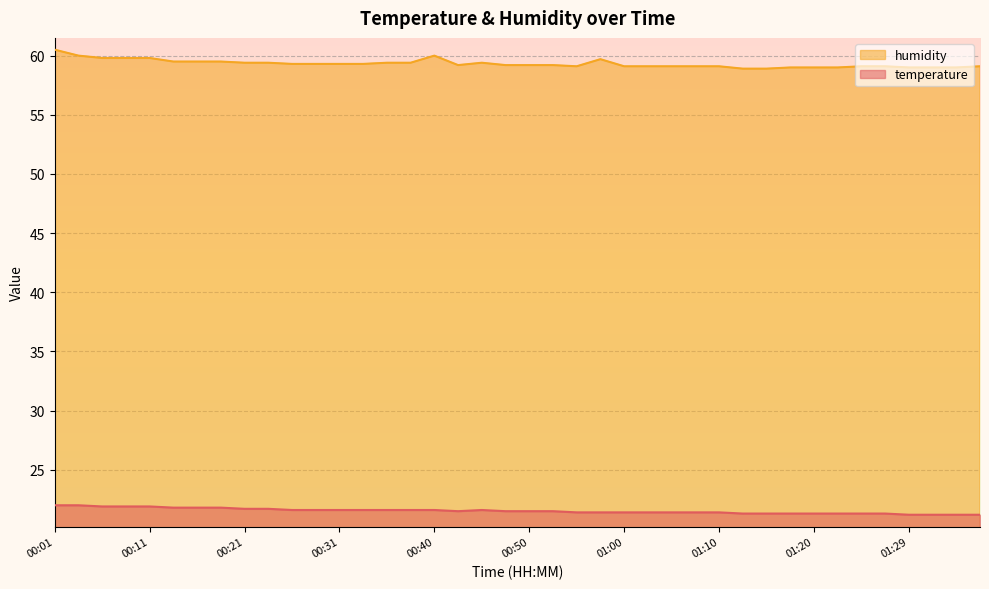

How many lines are shown in the chart?

2